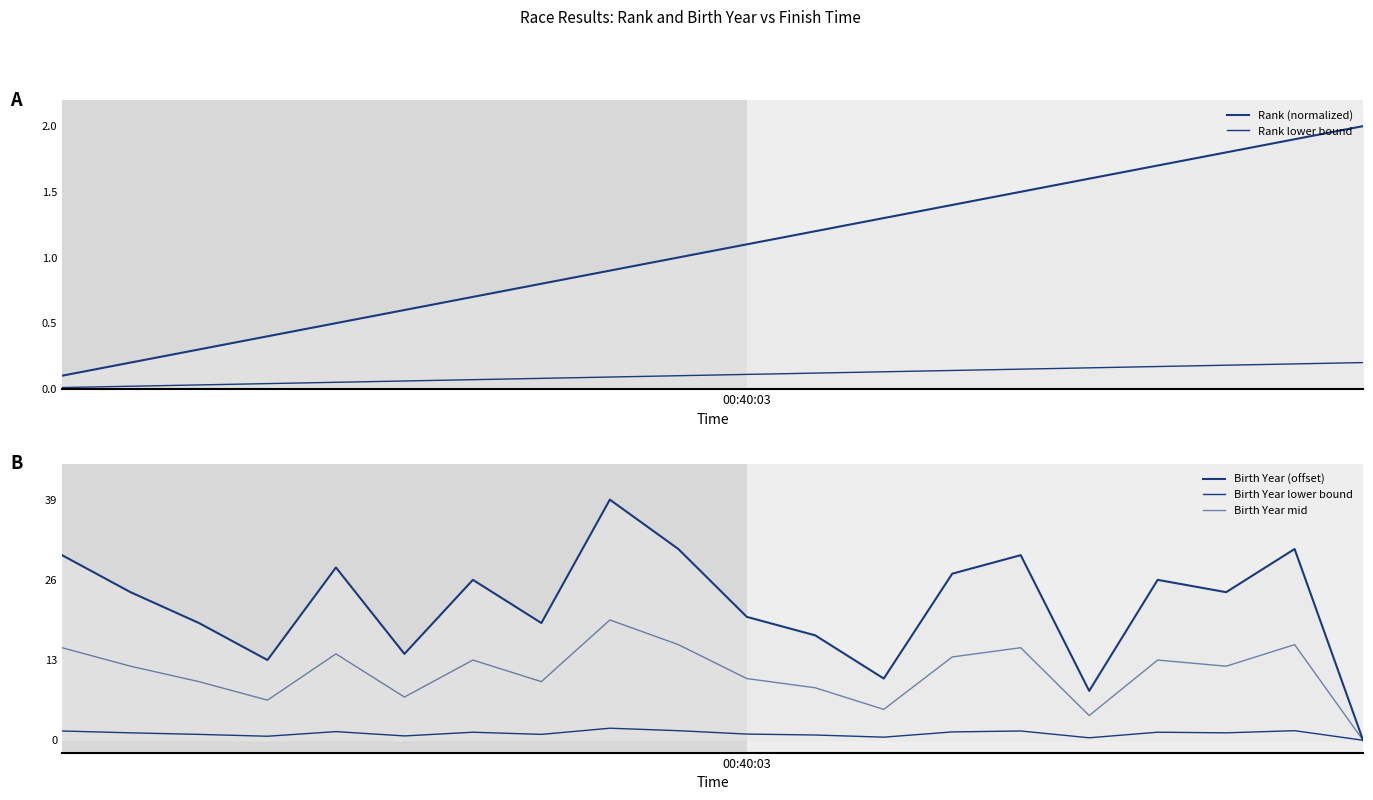

True or false: Birth Year mid has a value of 13.5 at 13.

True